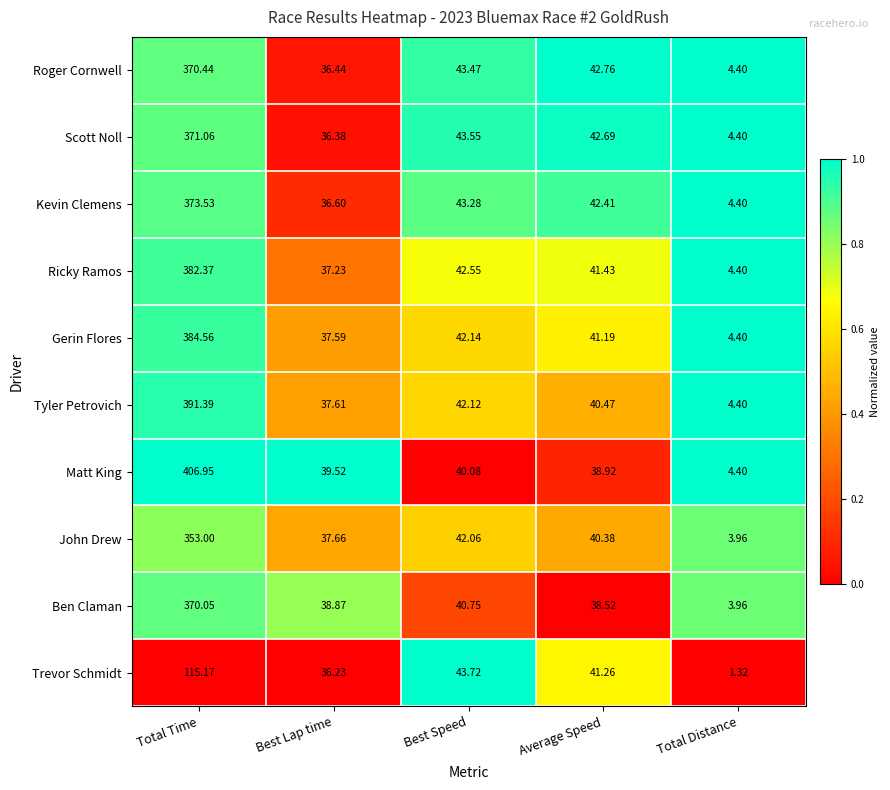

Between Total Time and Best Speed, which series saw the biggest shift?

Matt King